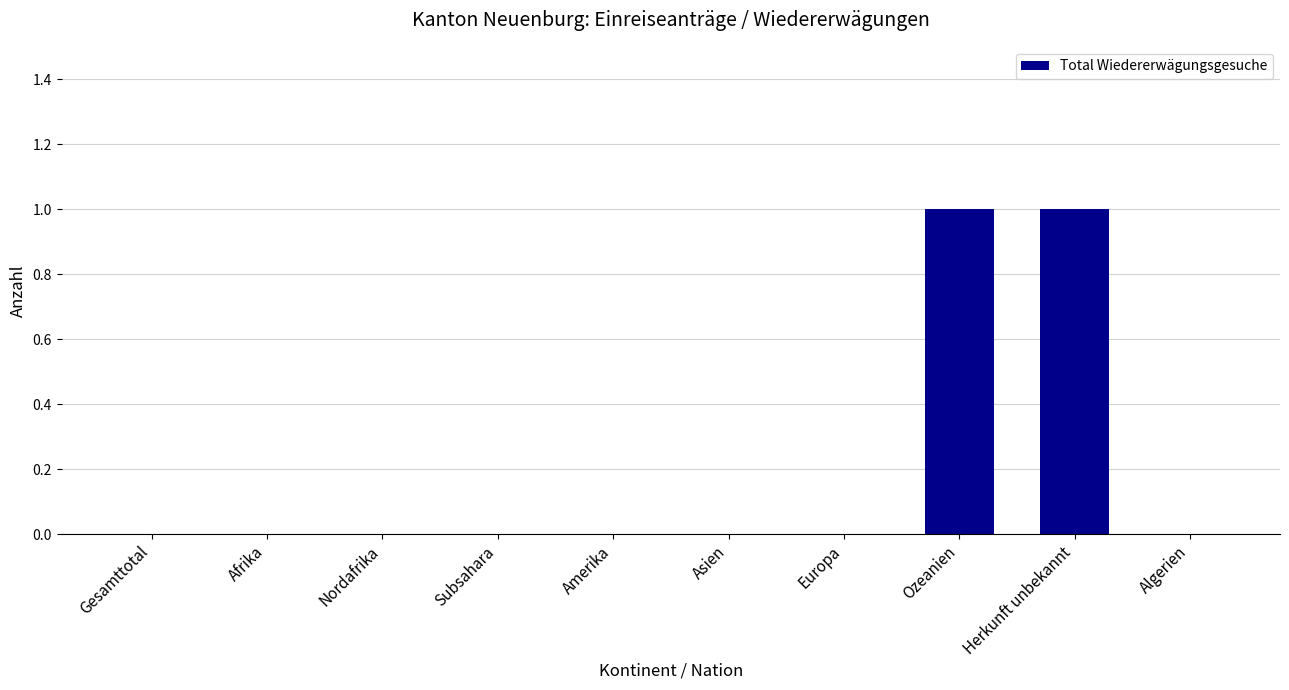

True or false: the data shows 0 at Europa.

True